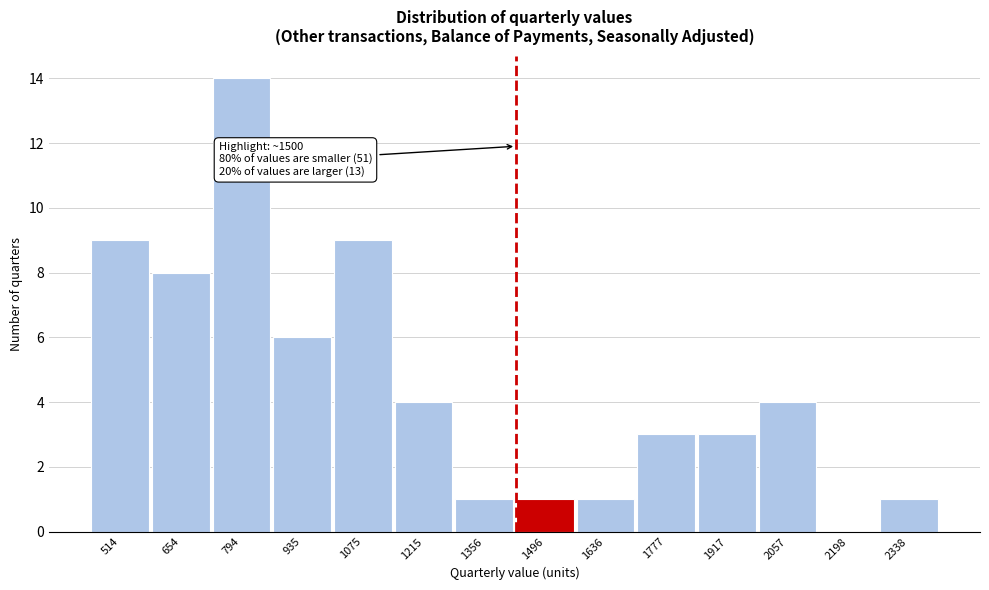

Reading left to right, extract all data points from this chart.

514=9	654=8	794=14	935=6	1075=9	1215=4	1356=1	1496=1	1636=1	1777=3	1917=3	2057=4	2198=0	2338=1